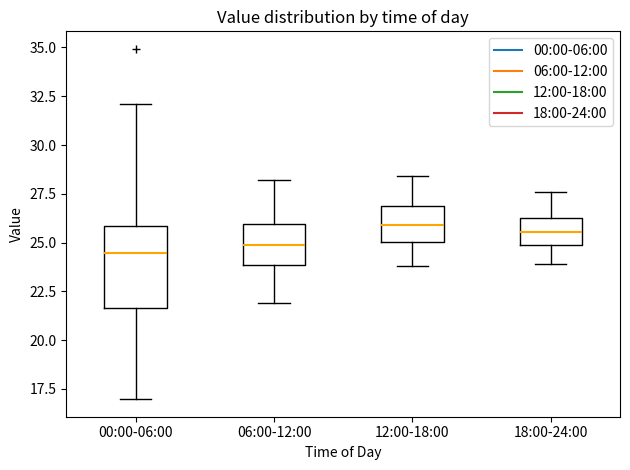

Where does the median line of the box for 06:00-12:00 sit on the y-axis? The values are not printed on the chart, so give them approximately, as read against the axis.

25.0